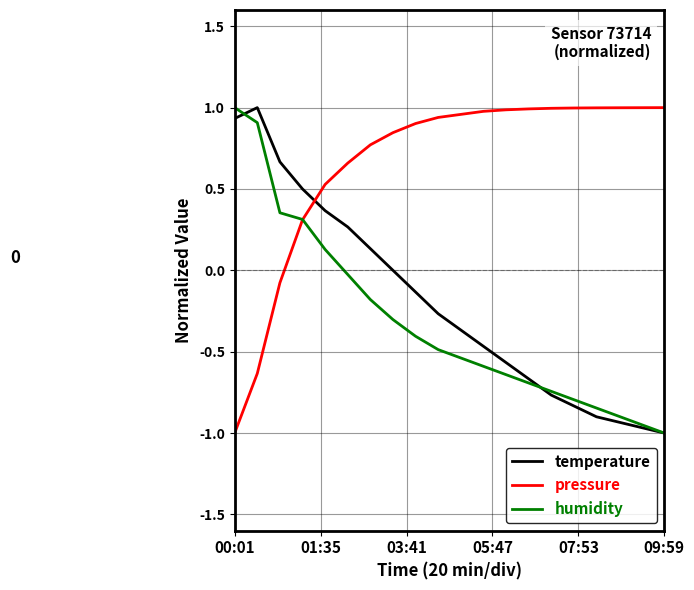

Which series has the largest total across all categories?

pressure